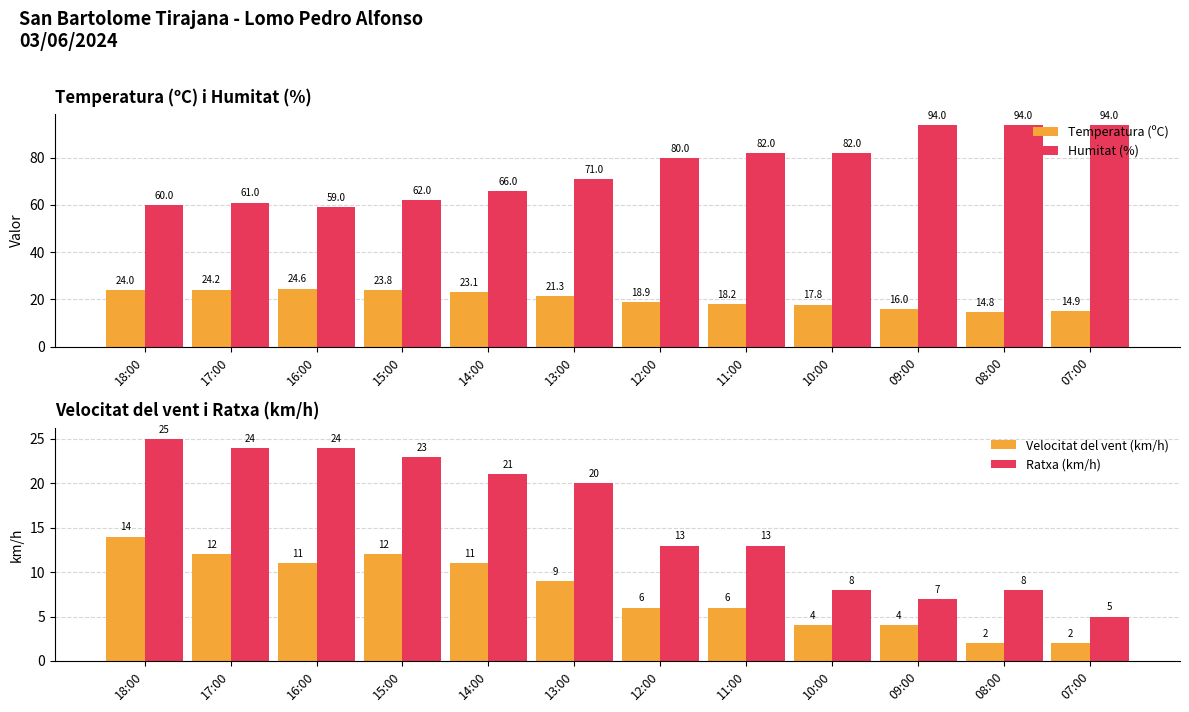

Reading right to left, what are all the values shown in this chart?

Temperatura (ºC): 14.9	14.8	16.0	17.8	18.2	18.9	21.3	23.1	23.8	24.6	24.2	24.0
Humitat (%): 94.0	94.0	94.0	82.0	82.0	80.0	71.0	66.0	62.0	59.0	61.0	60.0
Velocitat del vent (km/h): 2.0	2.0	4.0	4.0	6.0	6.0	9.0	11.0	12.0	11.0	12.0	14.0
Ratxa (km/h): 5.0	8.0	7.0	8.0	13.0	13.0	20.0	21.0	23.0	24.0	24.0	25.0